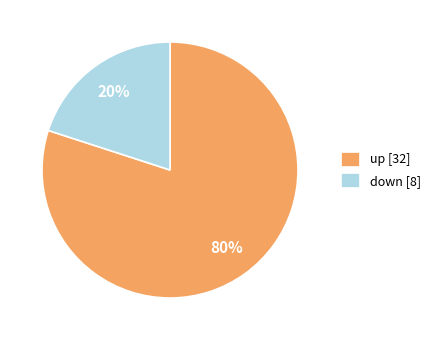

Do down [8] and up [32] together represent more than half of the pie?

Yes